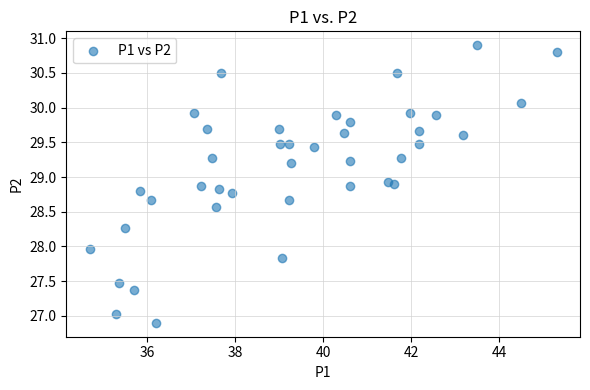

What is the range of X values (max minus min)?

10.6